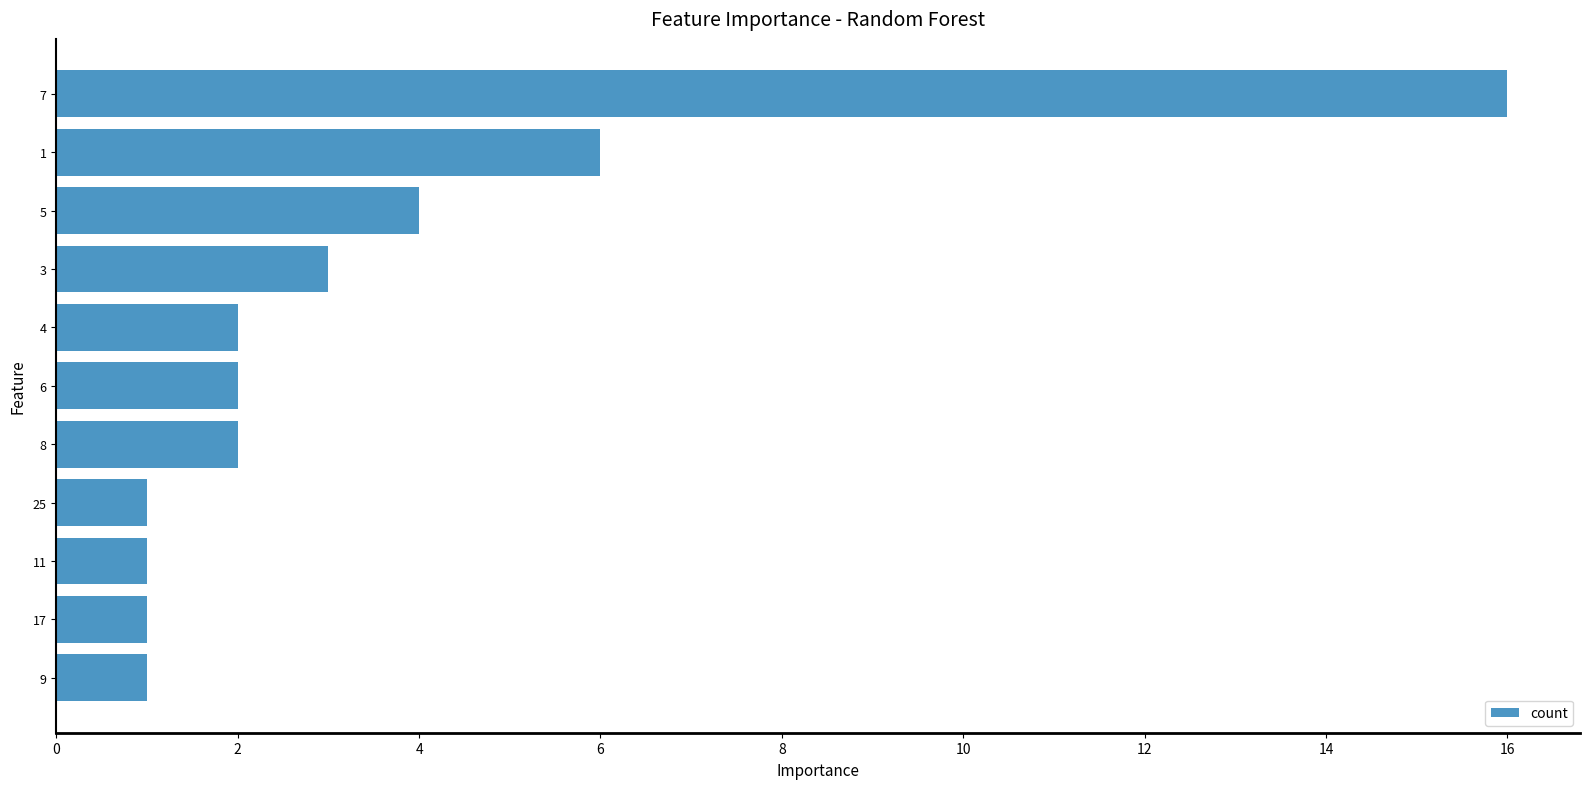

What is the sum of all values?

39